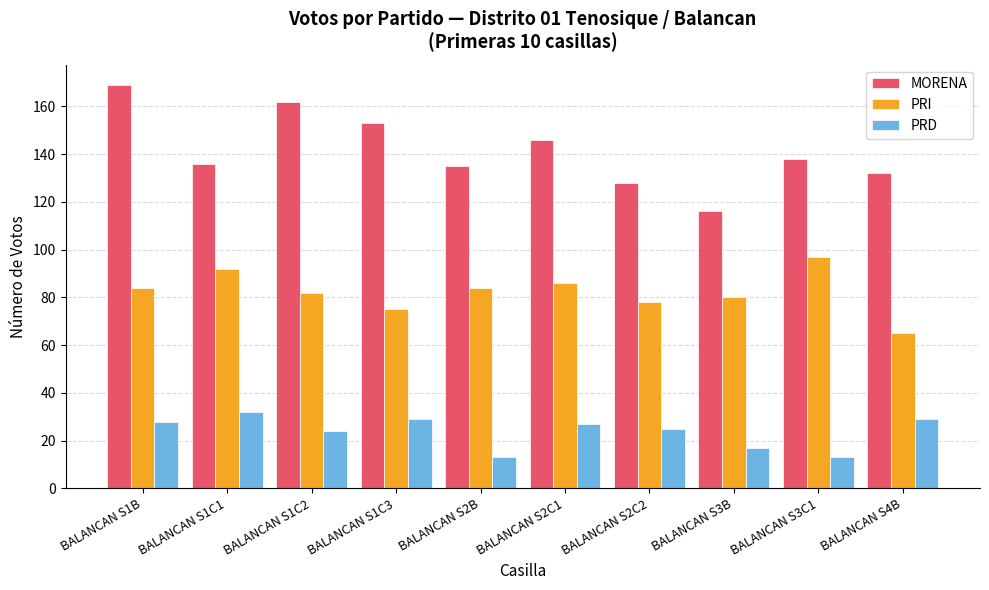

What is the difference between the maximum and second lowest values in the PRI series?

22